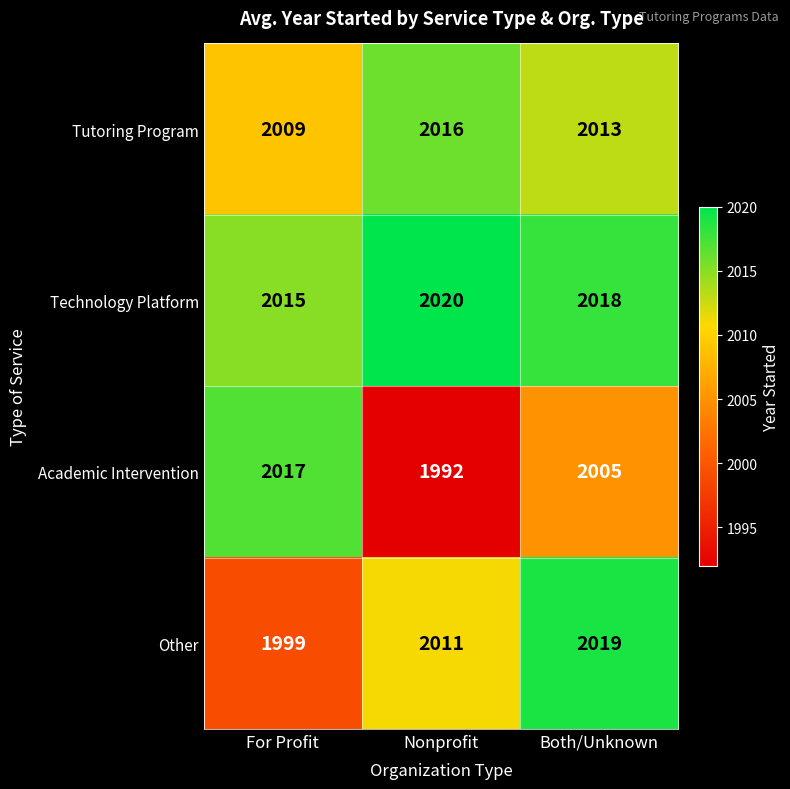

Between For Profit and Nonprofit, which series saw the biggest shift?

Academic Intervention